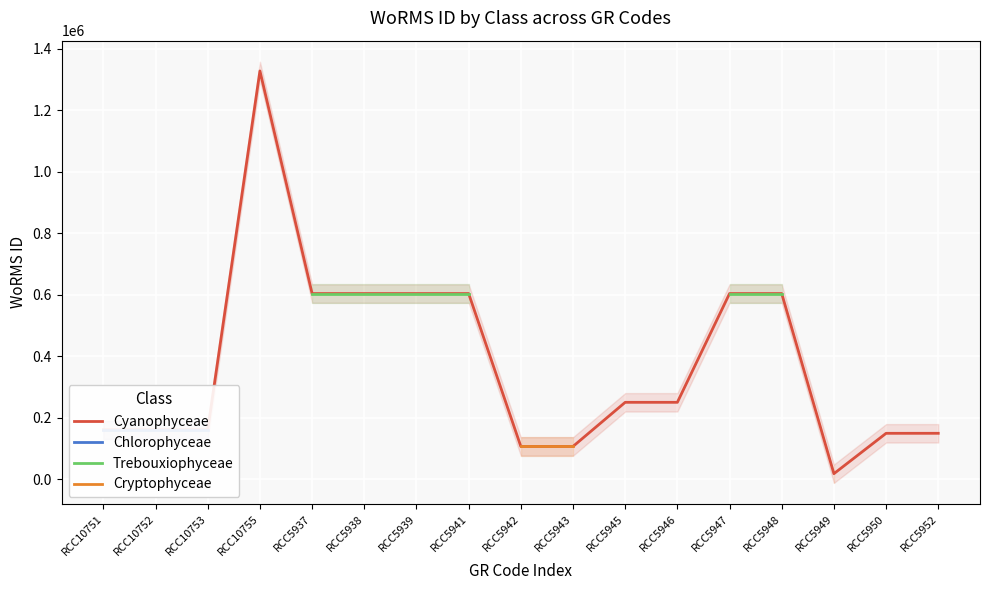

True or false: Chlorophyceae and Trebouxiophyceae intersect in this chart.

False